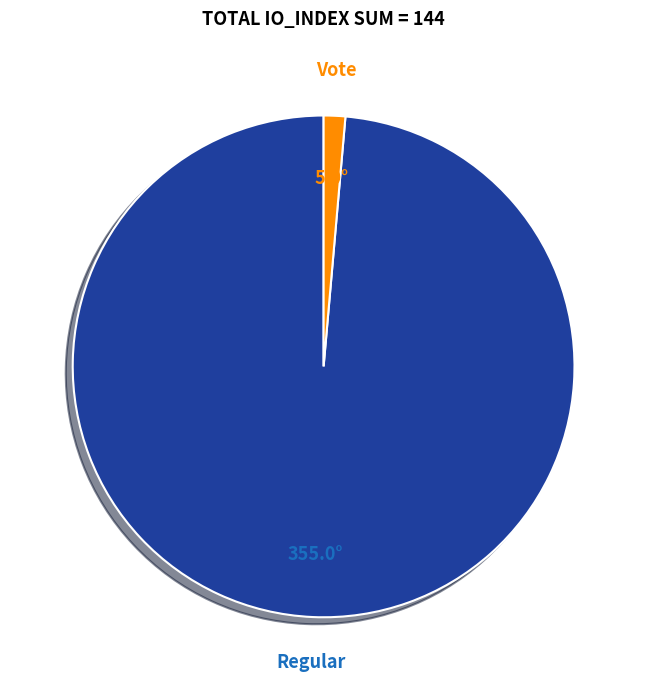

What is the largest slice in the pie chart?

Regular